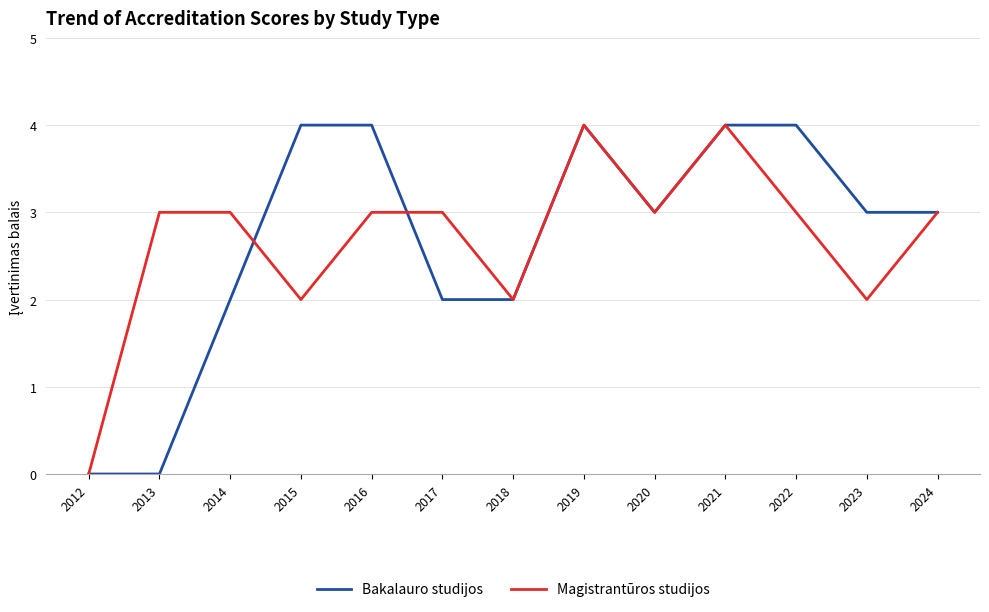

What are all the series names shown in the legend?

Bakalauro studijos, Magistrantūros studijos